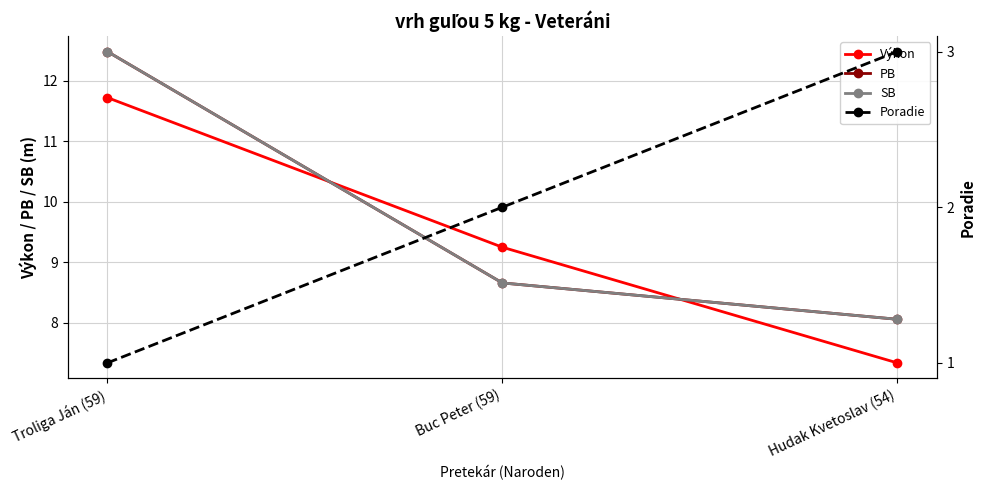

How many lines are shown in the chart?

4